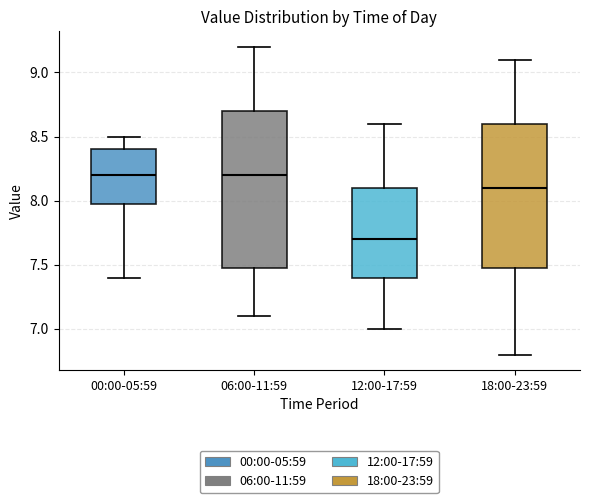

Where does the lower whisker of the box for 18:00-23:59 end on the y-axis? The values are not printed on the chart, so give them approximately, as read against the axis.

6.8